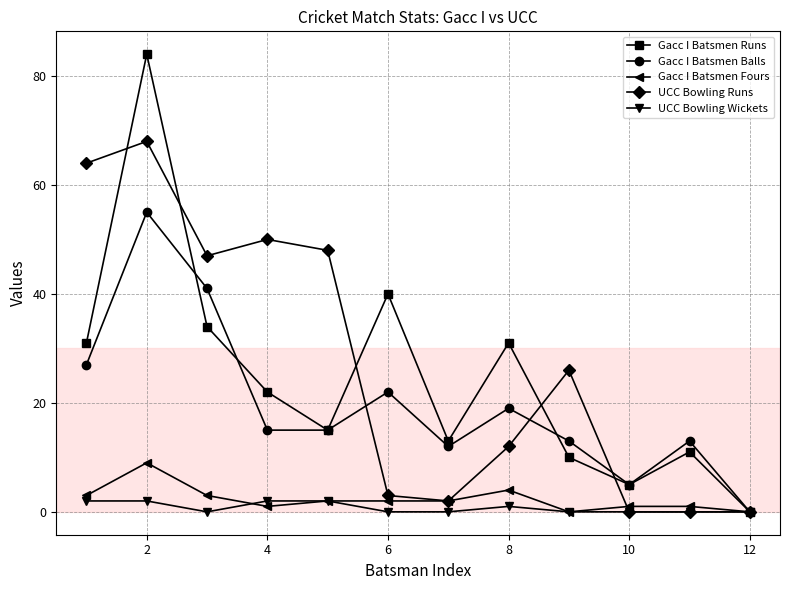

What is the value of the Gacc I Batsmen Fours point at the 8th from the left?

4